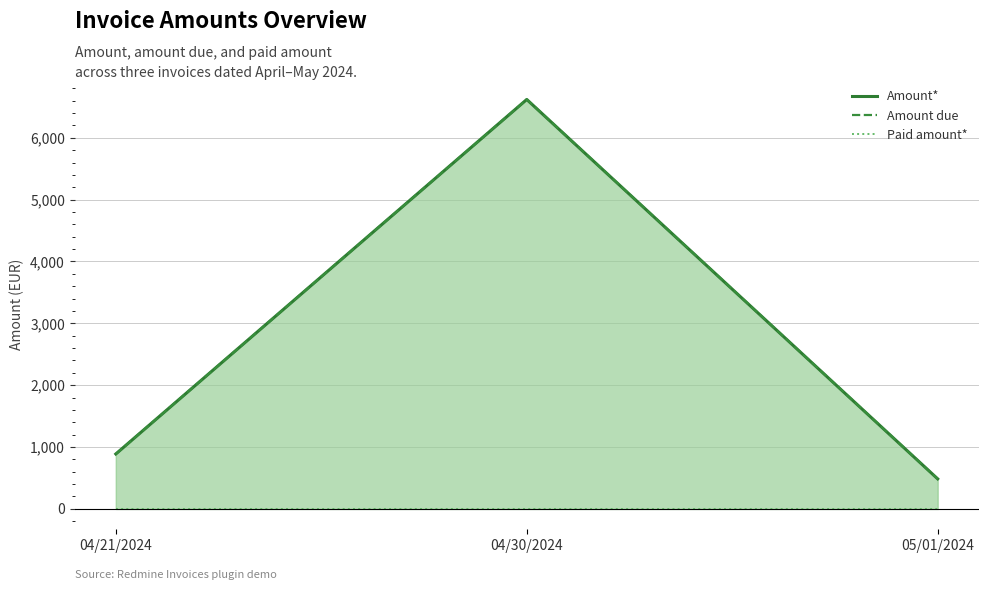

What are all the series names shown in the legend?

Amount*, Amount due, Paid amount*